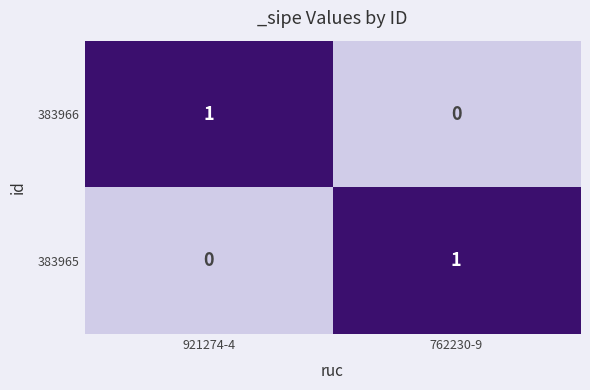

Reading right to left, what are all the values shown in this chart?

383966: 0	1
383965: 1	0